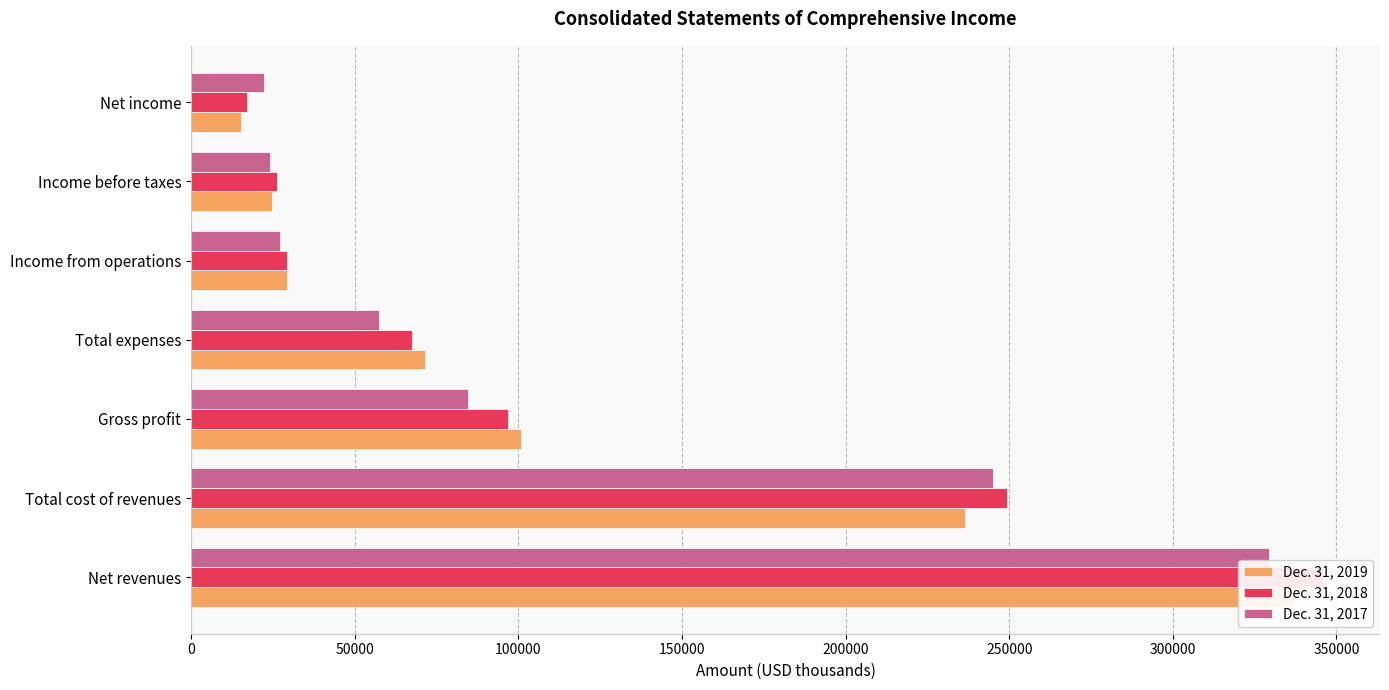

How many bars are there in each group?

3